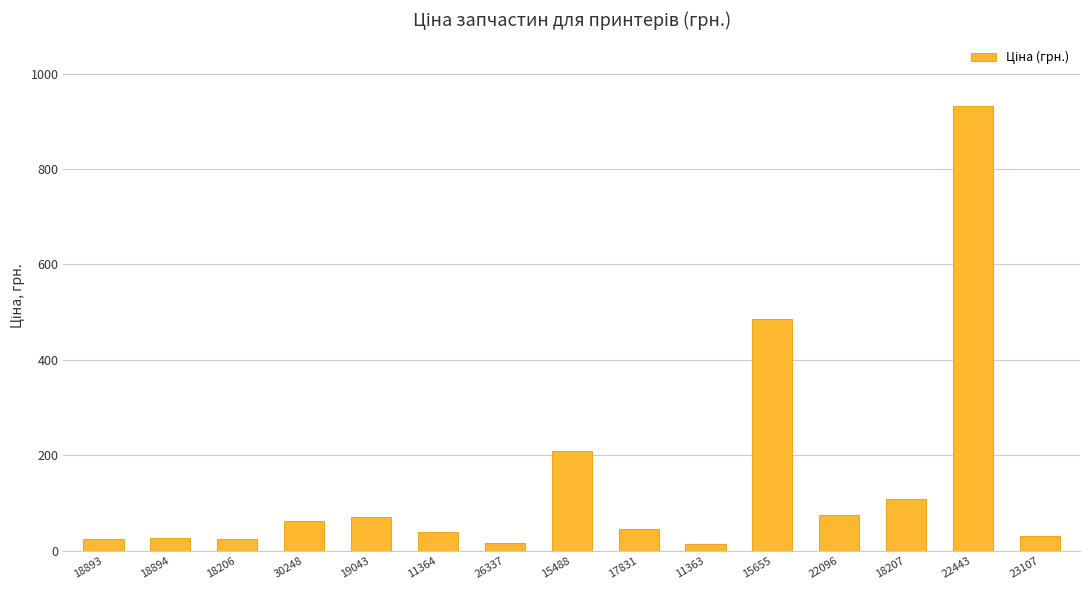

How many data points are less than 45?

7